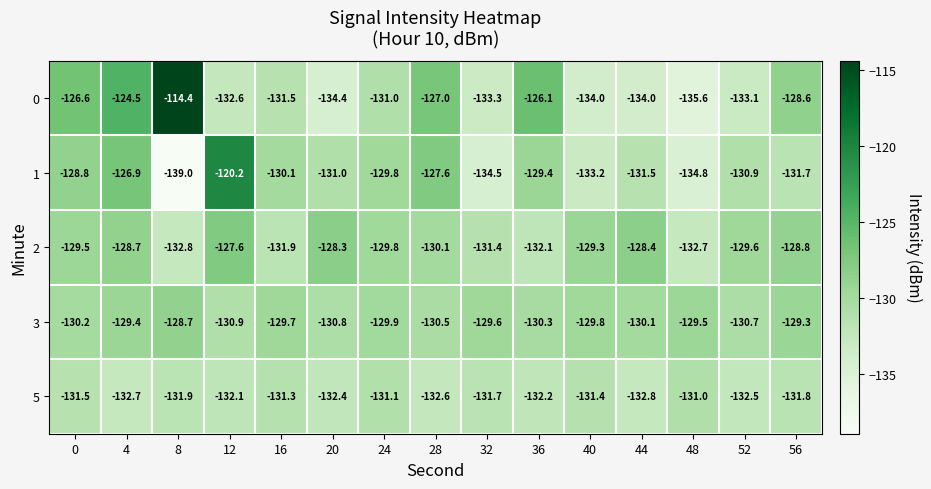

At which category is the sum across all series the highest?

4